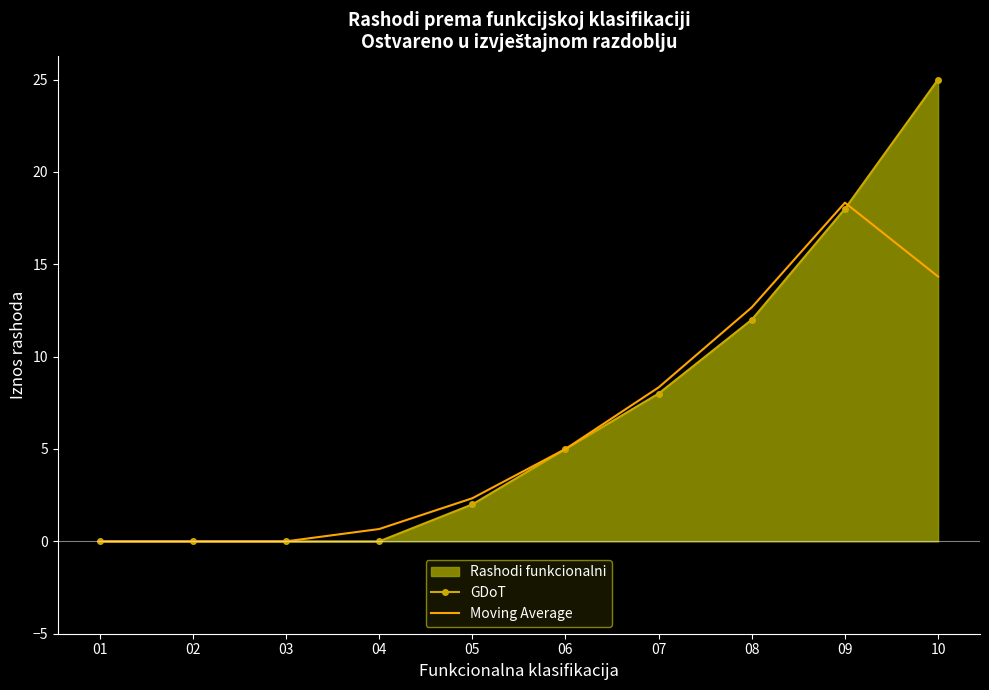

At which category does the chart reach its peak across all series?

10